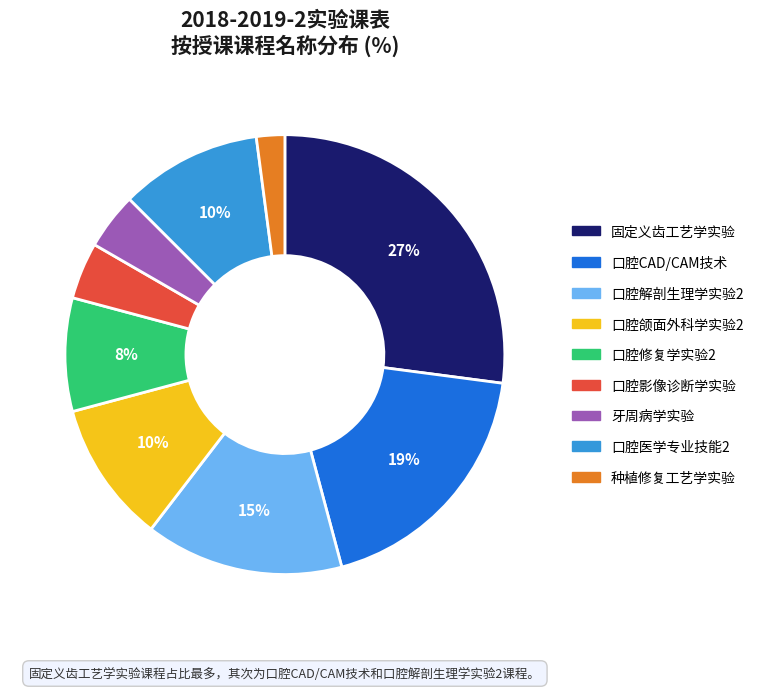

Is the sum of 口腔影像诊断学实验 and 口腔CAD/CAM技术 greater than half?

No